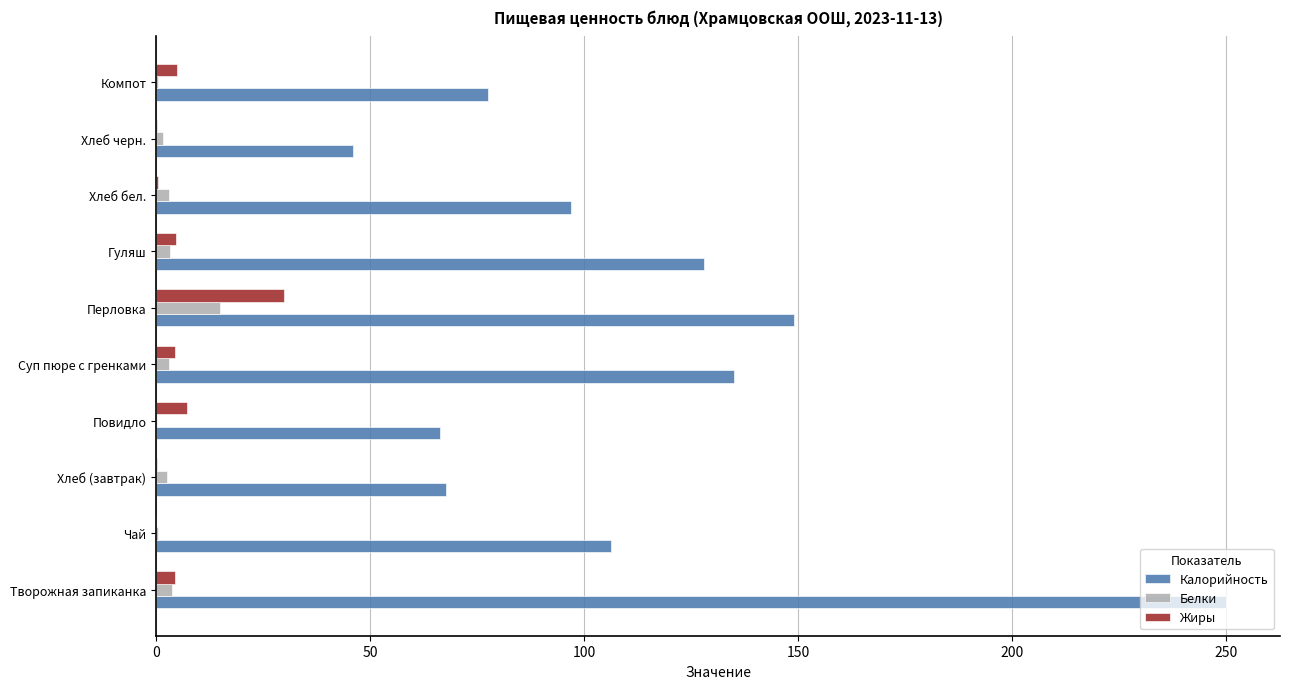

Is the value of Белки at Хлеб (завтрак) greater than the value of Калорийность at Суп пюре с гренками?

No